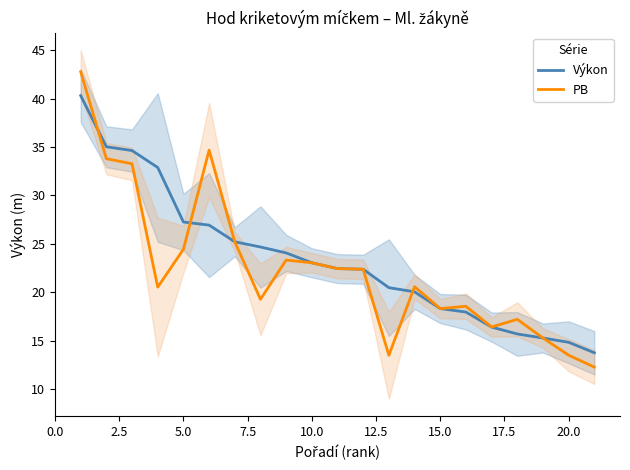

What is the highest value of the PB series?

42.8